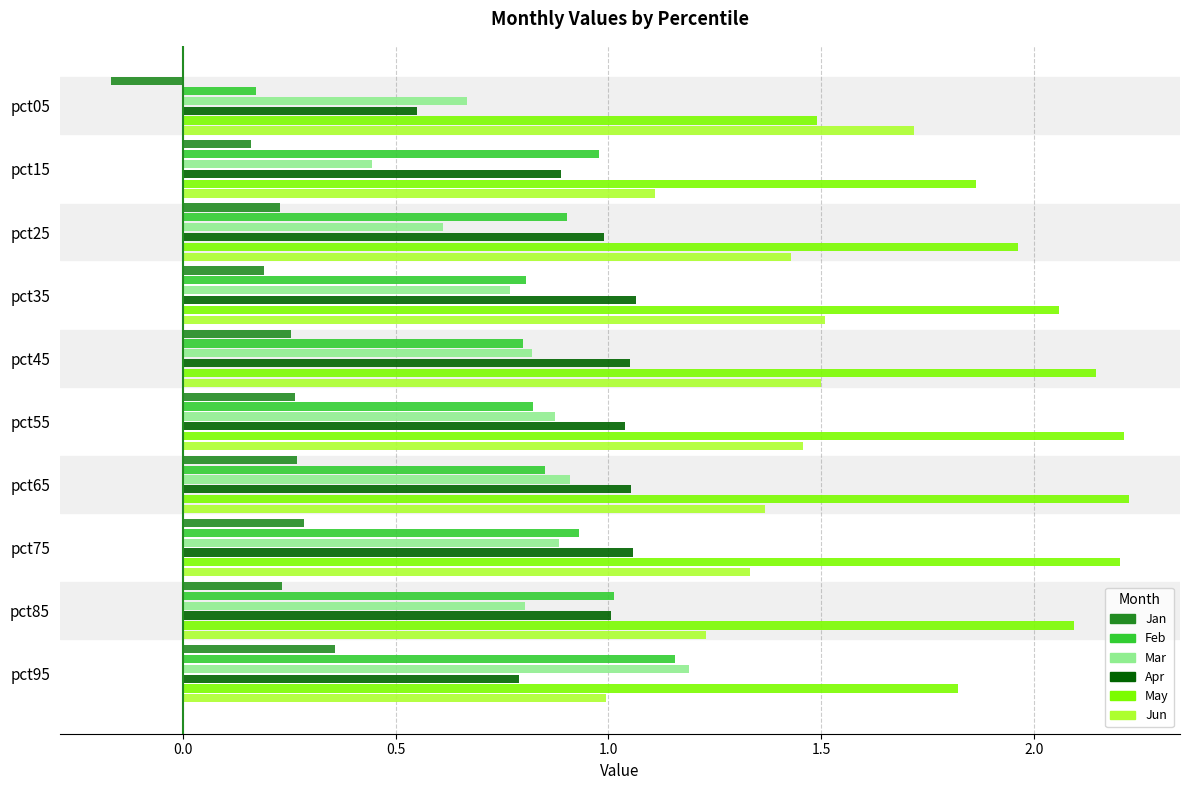

At how many categories does at least one series exceed 1?

10